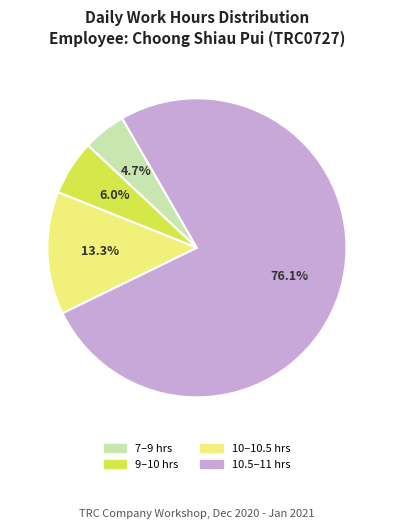

Is there any slice that represents more than half of the pie?

Yes